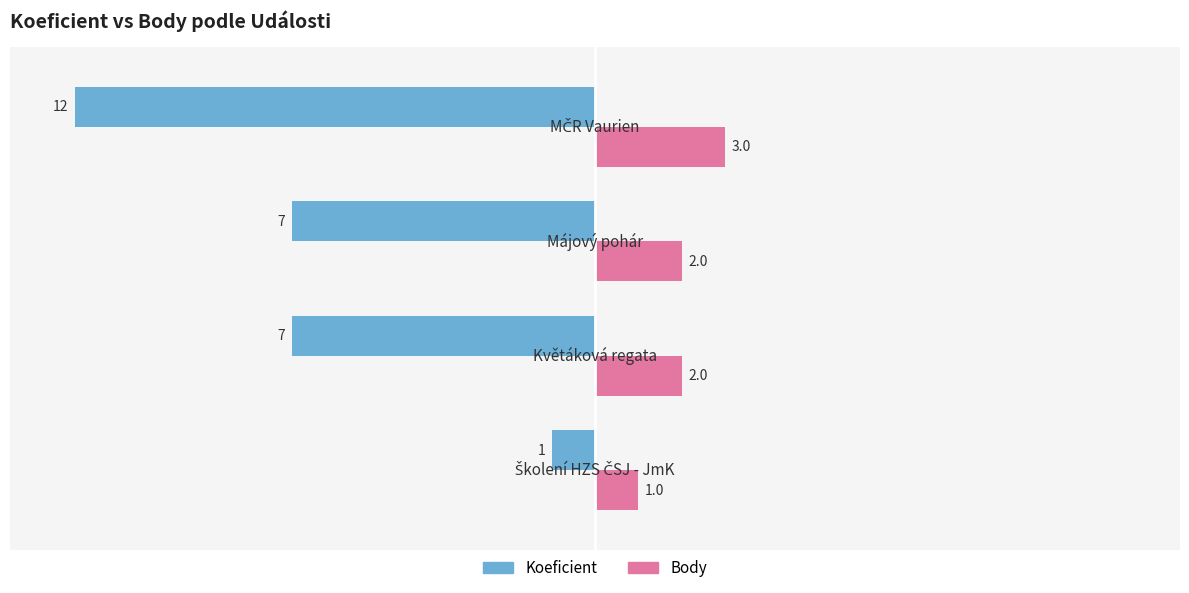

List the series in order of their overall mean, highest first.

Body, Koeficient